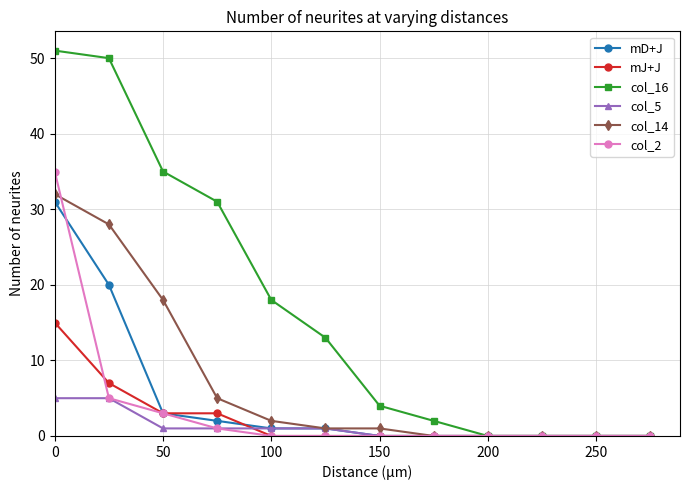

True or false: col_2 and mJ+J intersect in this chart.

True